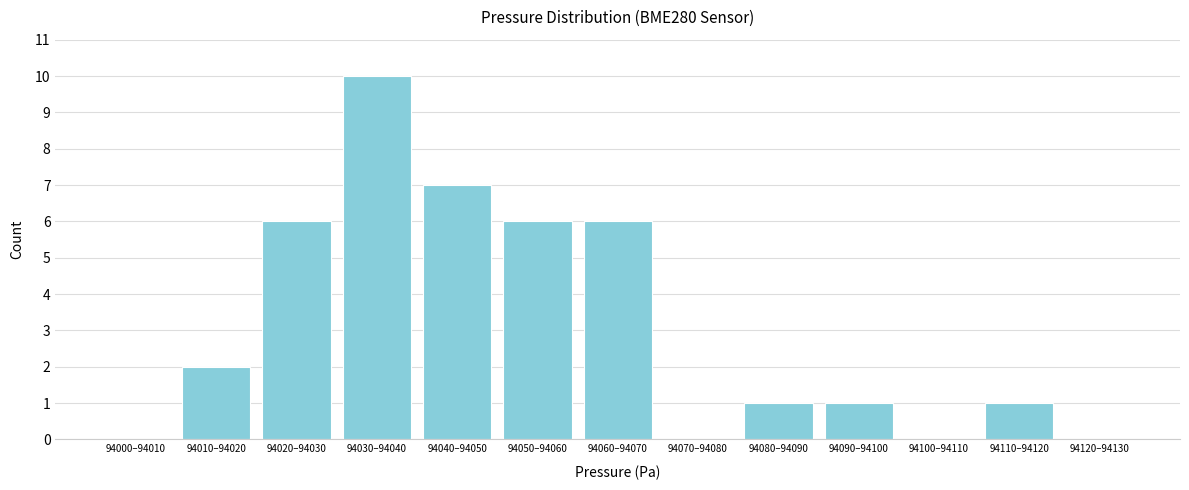

Reading left to right, what are all the values shown in this chart?

94000–94010=0	94010–94020=2	94020–94030=6	94030–94040=10	94040–94050=7	94050–94060=6	94060–94070=6	94070–94080=0	94080–94090=1	94090–94100=1	94100–94110=0	94110–94120=1	94120–94130=0